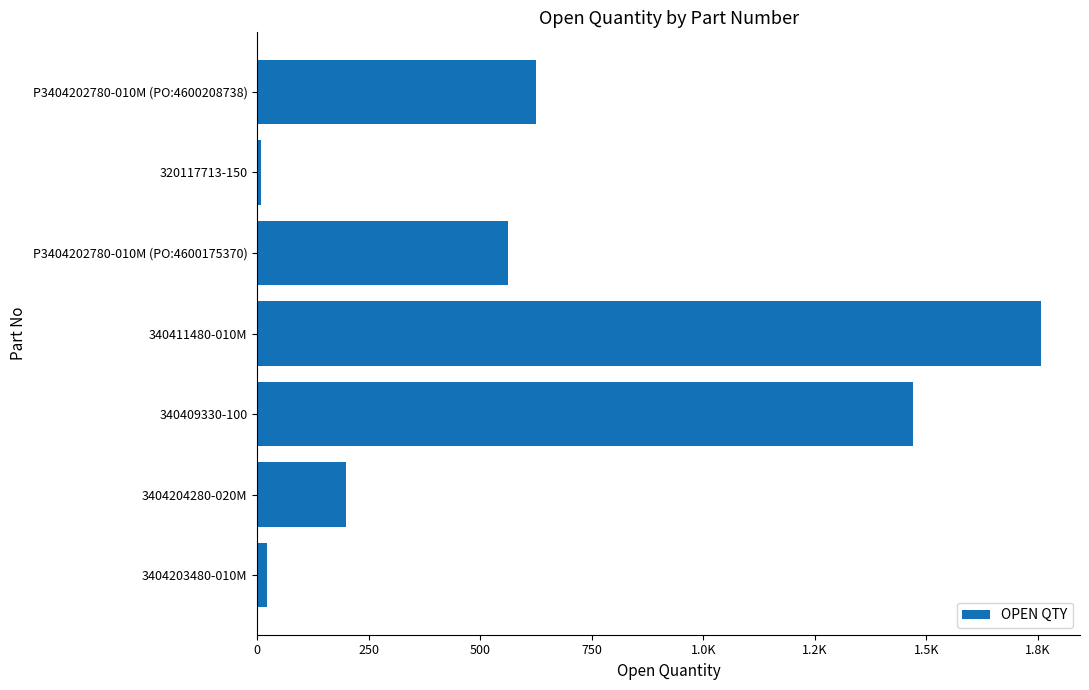

Are the bars horizontal?

Yes